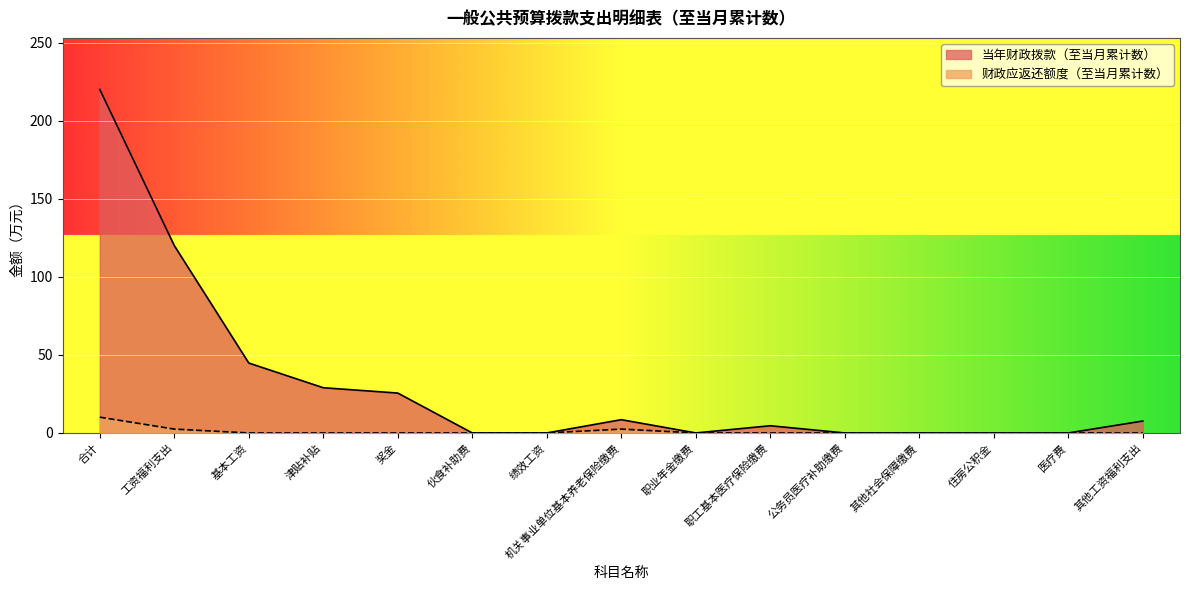

List the series in order of their peak value, lowest first.

财政应返还额度, 当年财政拨款